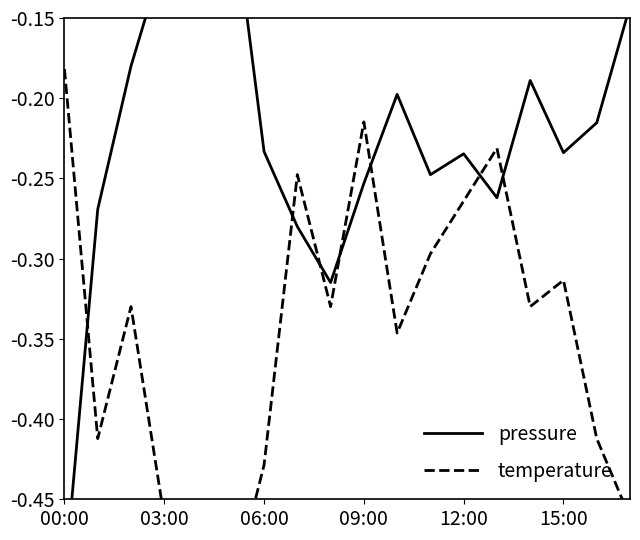

What are all the series names shown in the legend?

pressure, temperature